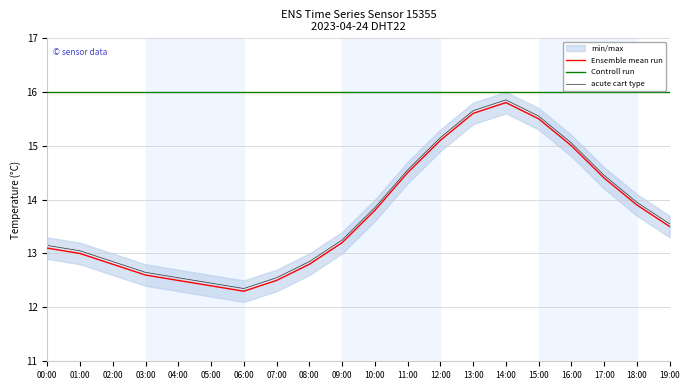

Where does the acute cart type series first go above 13?

00:00